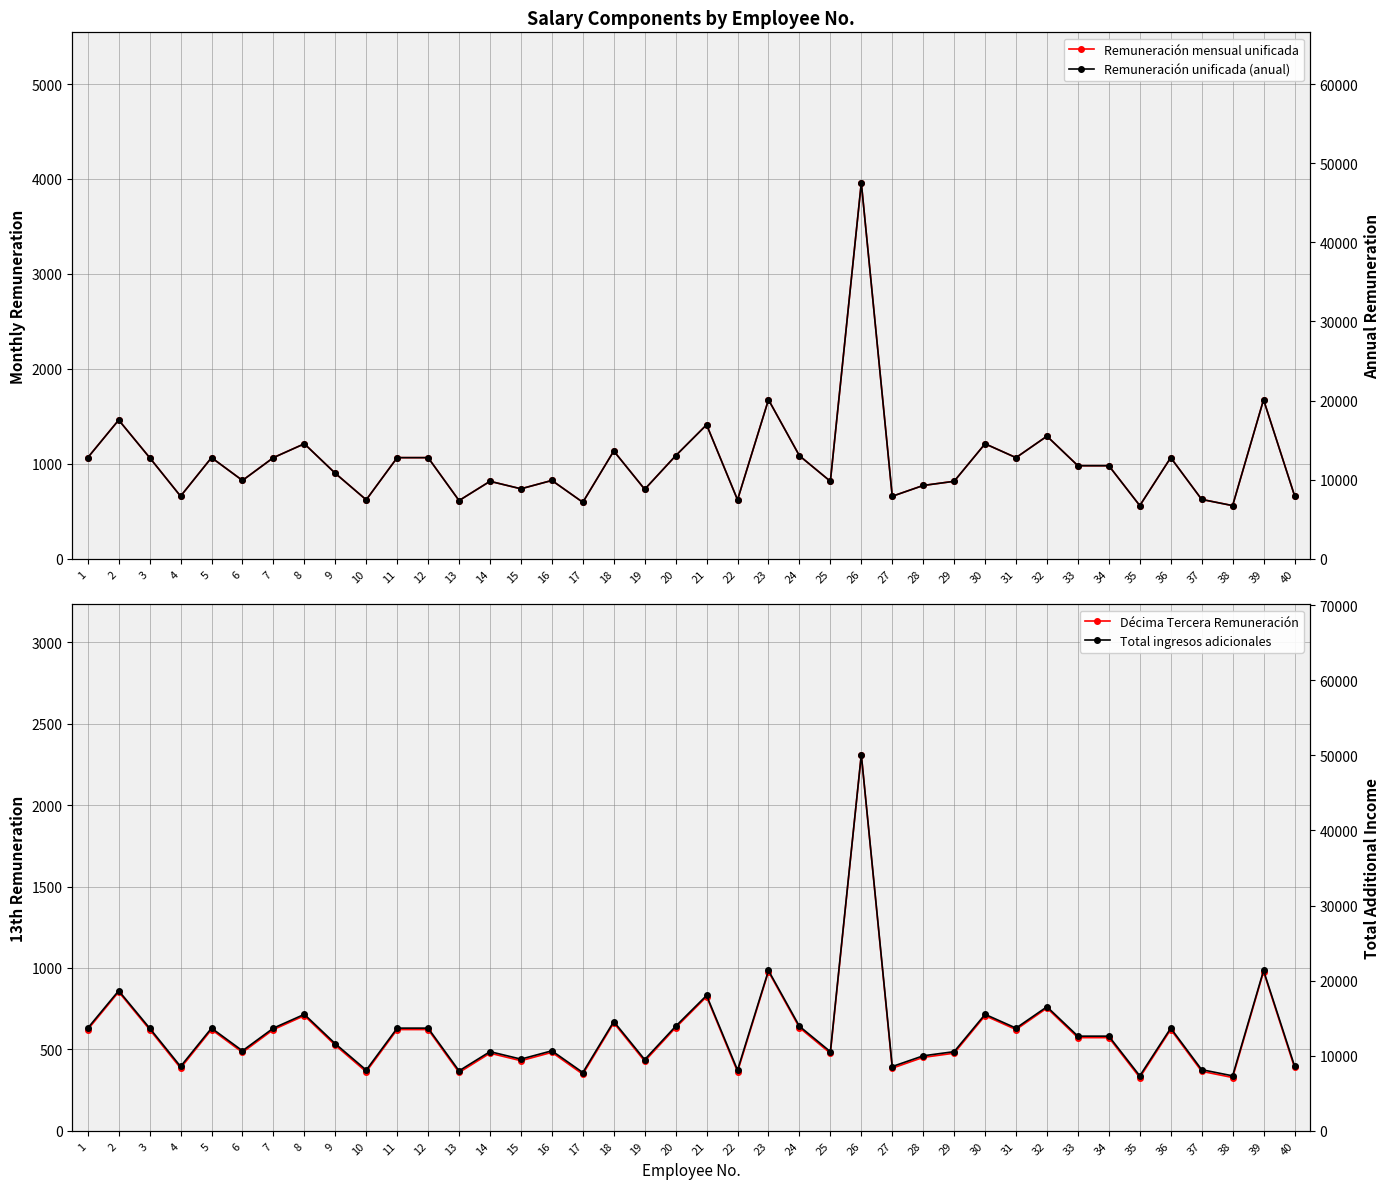

Is it true that Décima Tercera Remuneración equals 177.6 at 12?

False